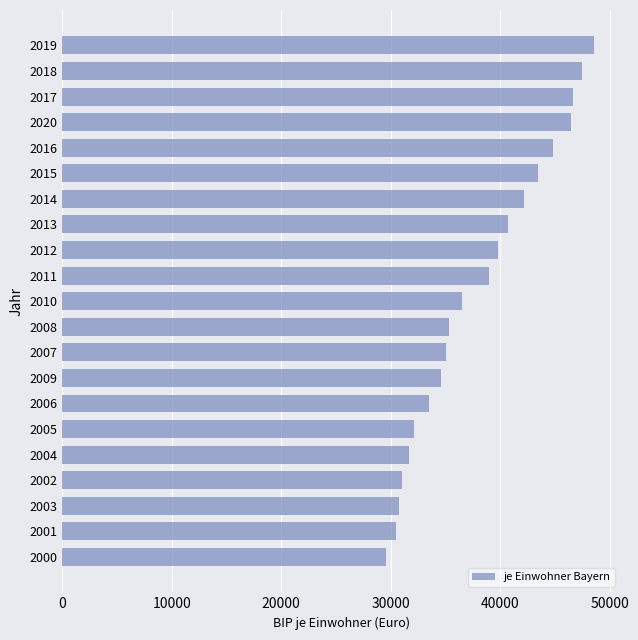

What is the average value?

38081